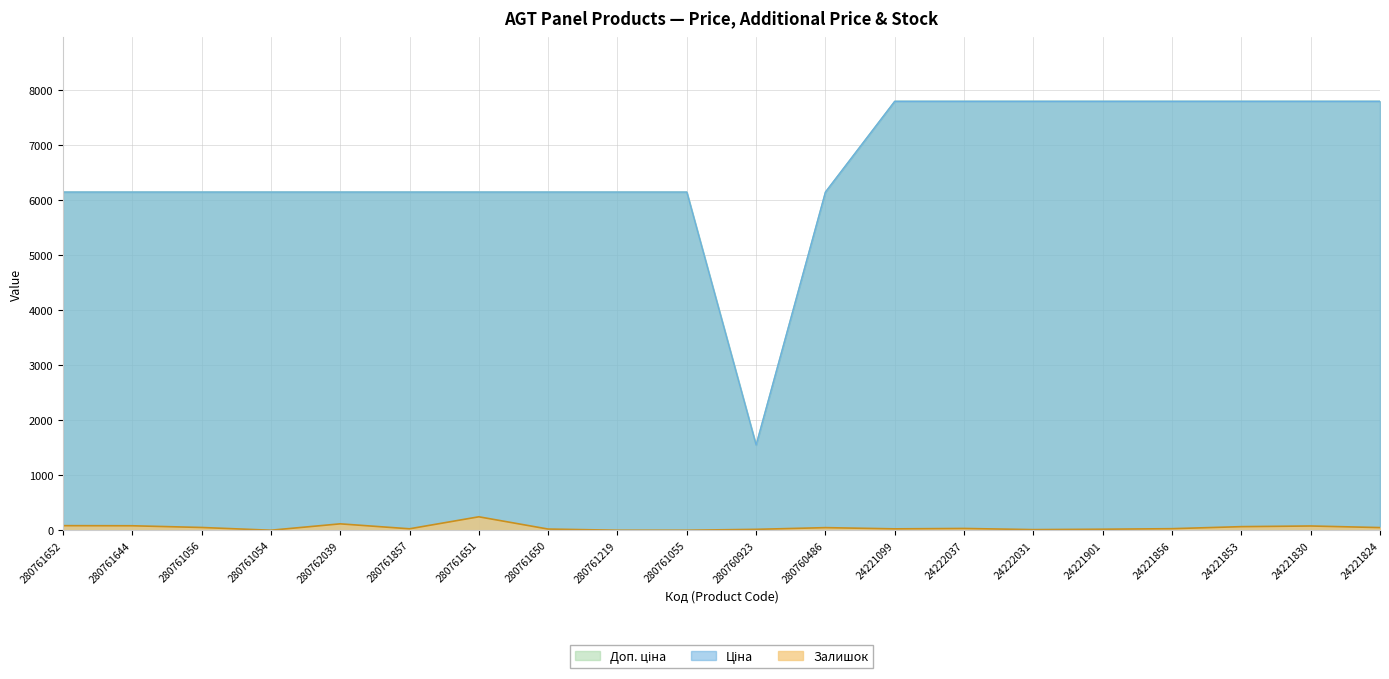

How many values in the Залишок series exceed 32?

9